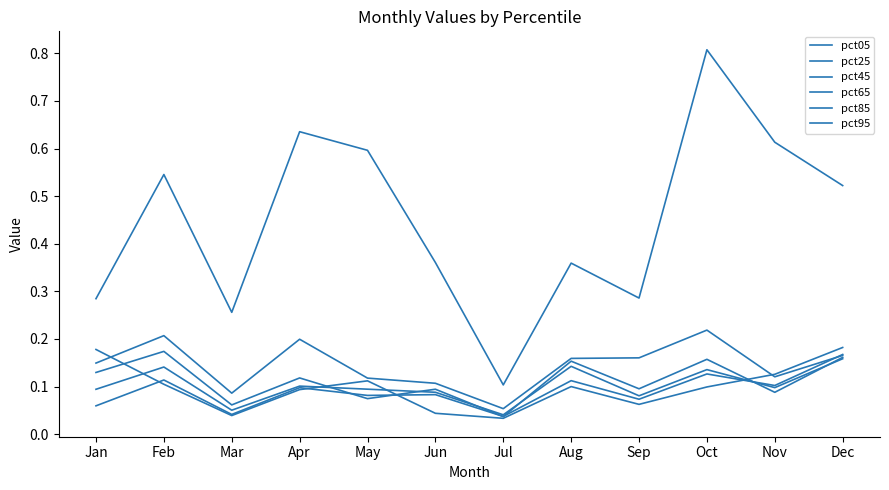

Which series has the largest range (max minus min)?

pct95